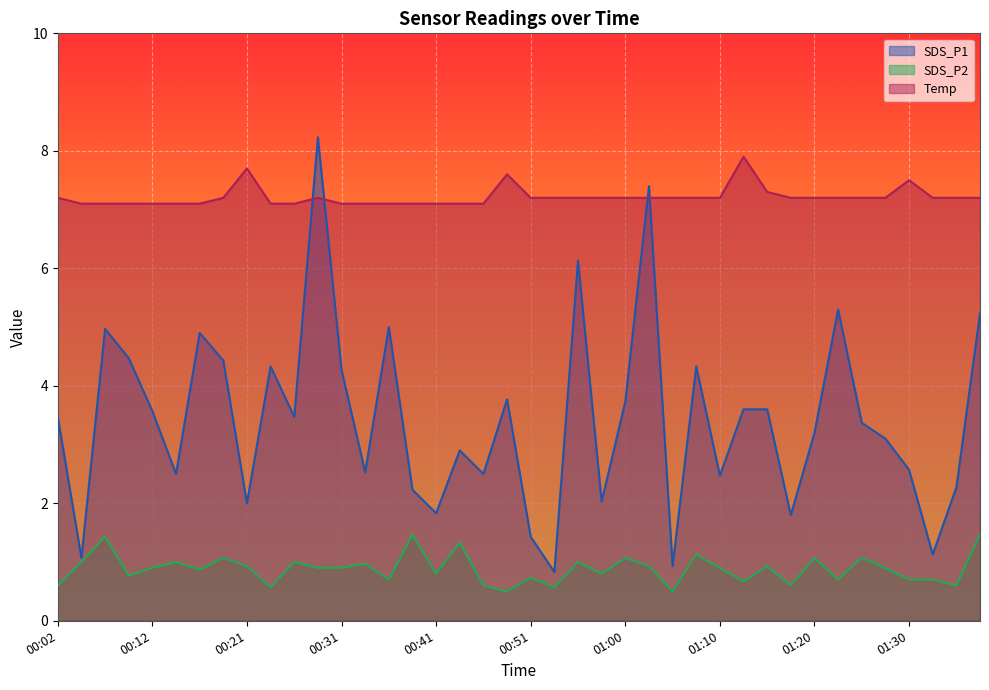

What value does the SDS_P2 series have at 01:37?

1.5